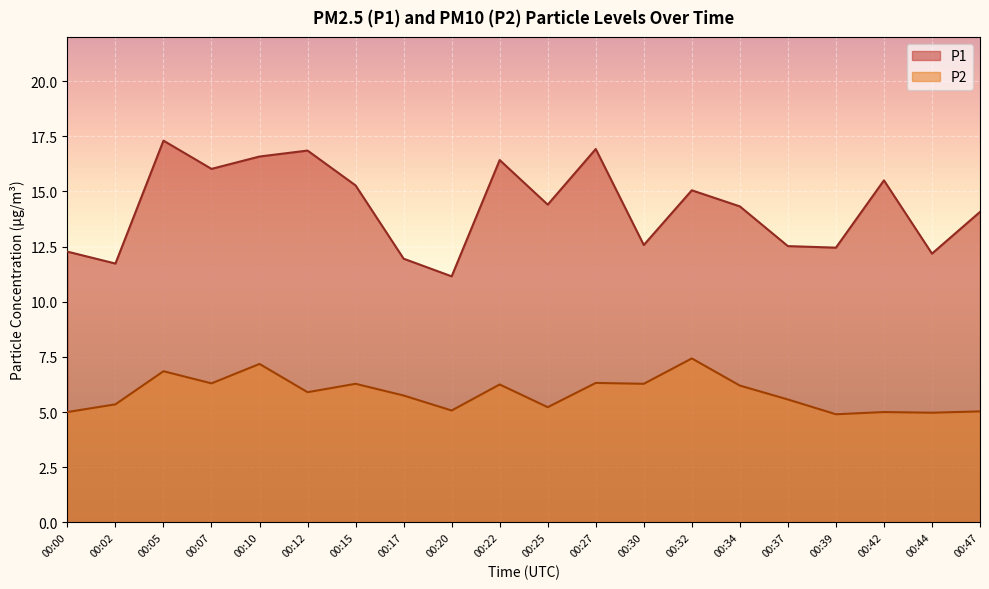

Which series changed the most between 00:34 and 00:42?

P2